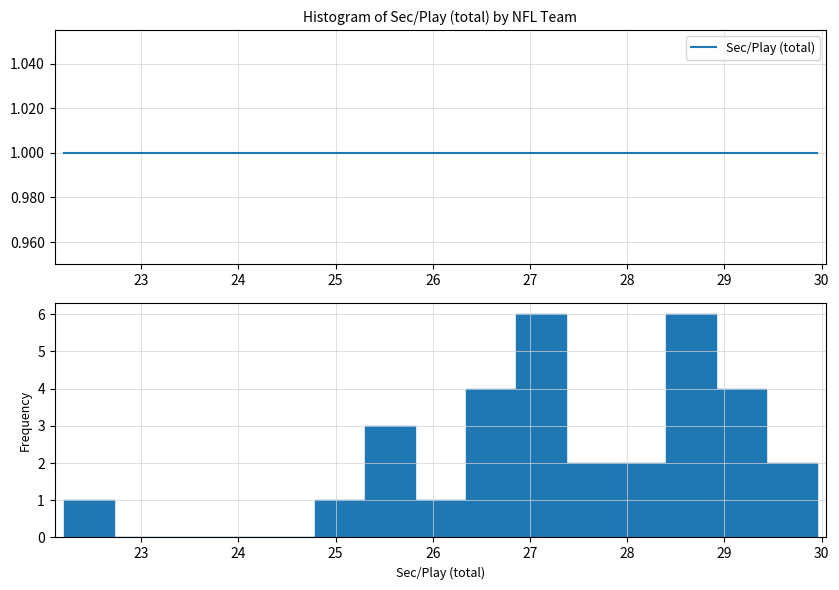

Reading left to right, list every bar in this chart as the range it spans on the x-axis followed by its height. Neither the bar edges nor the heights are printed on the chart, so give them approximately, as read against the axes.

22.2 to 22.7: 1
22.7 to 23.2: 0
23.2 to 23.8: 0
23.8 to 24.3: 0
24.3 to 24.8: 0
24.8 to 25.3: 1
25.3 to 25.8: 3
25.8 to 26.3: 1
26.3 to 26.9: 4
26.9 to 27.4: 6
27.4 to 27.9: 2
27.9 to 28.4: 2
28.4 to 28.9: 6
28.9 to 29.4: 4
29.4 to 29.9: 2